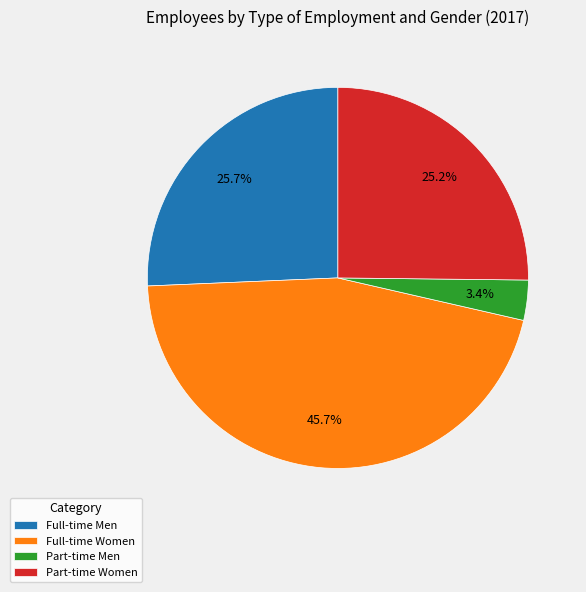

Which slice is the smallest?

Part-time Men